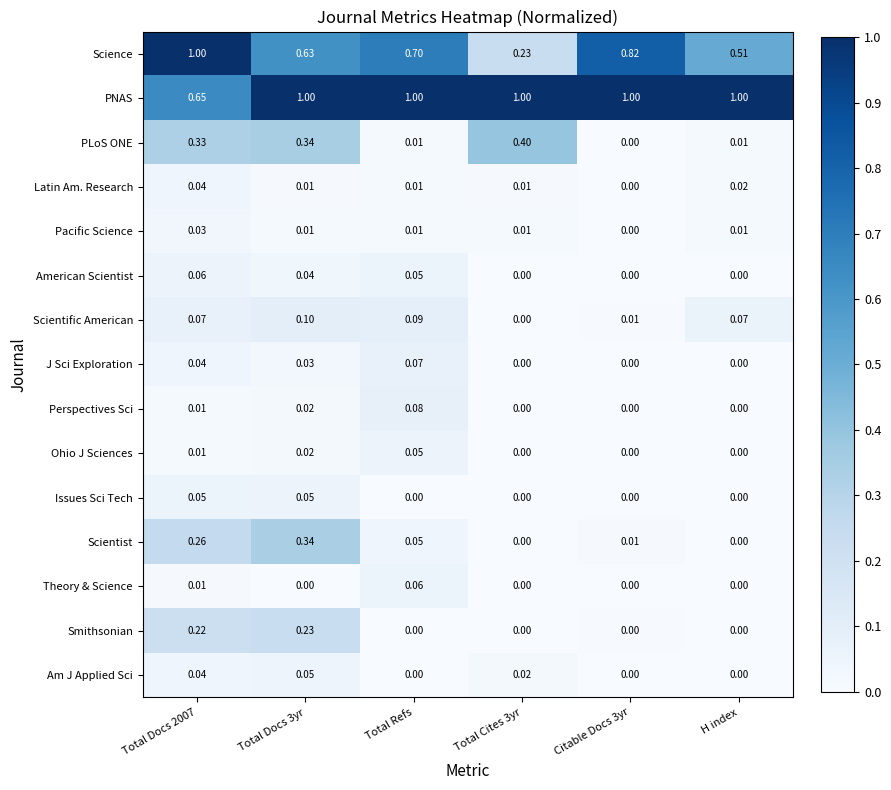

Which series has the largest total across all categories?

PNAS